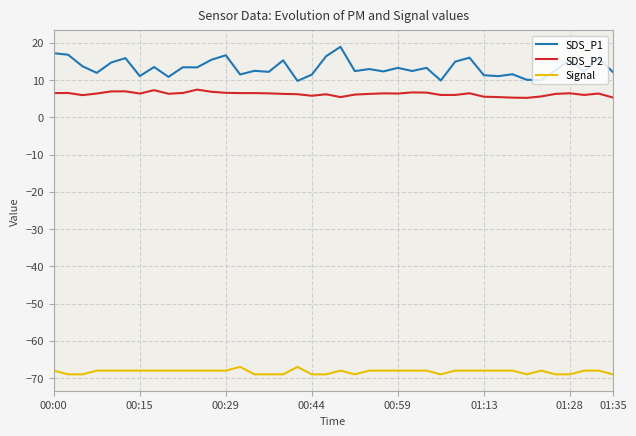

Which series has the largest total across all categories?

SDS_P1